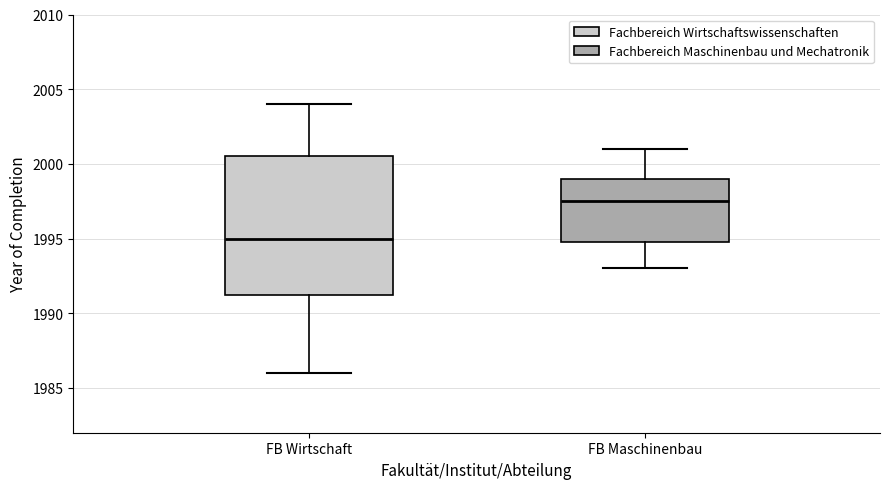

Where does the median line of the box for FB Wirtschaft sit on the y-axis? The values are not printed on the chart, so give them approximately, as read against the axis.

1995.0